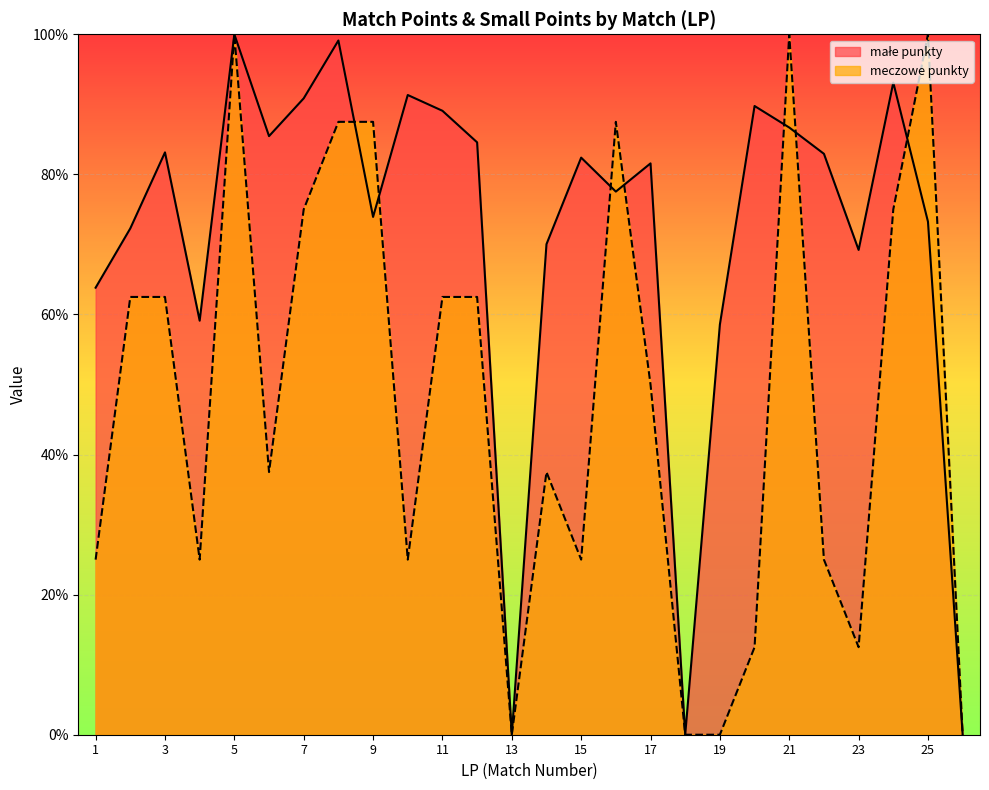

Which series ends up on top after the final intersection of meczowe punkty and małe punkty?

meczowe punkty